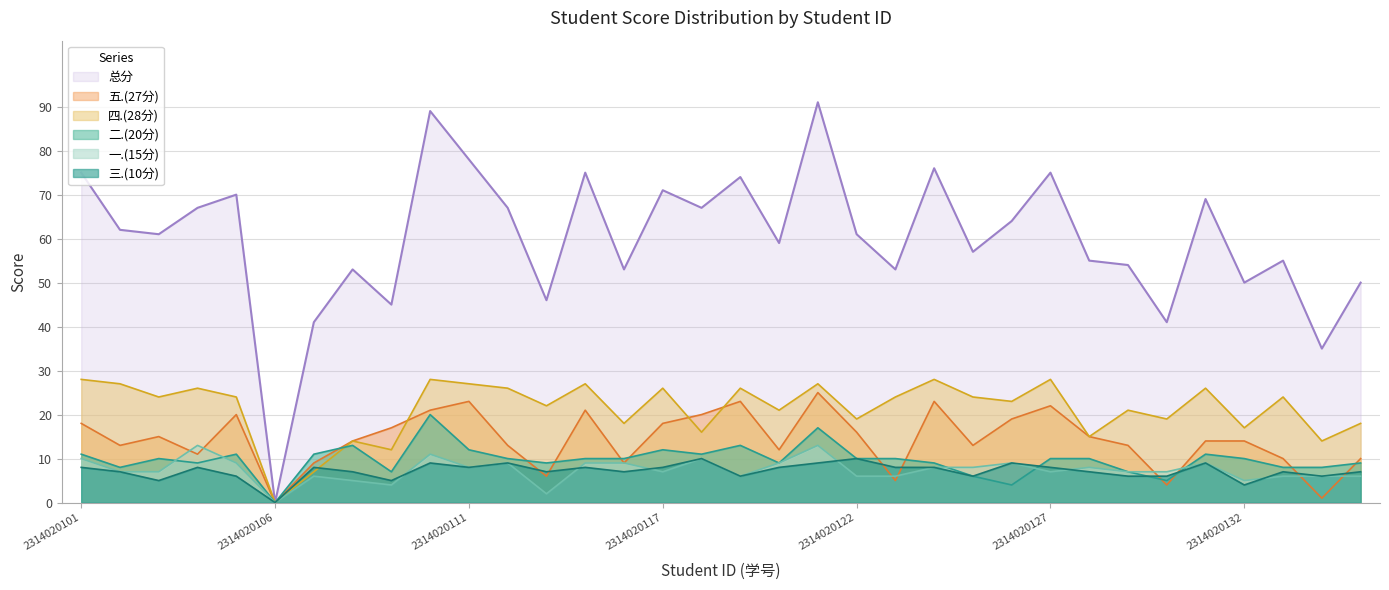

At which label is 四.(28分) closest to 14?

2314020108